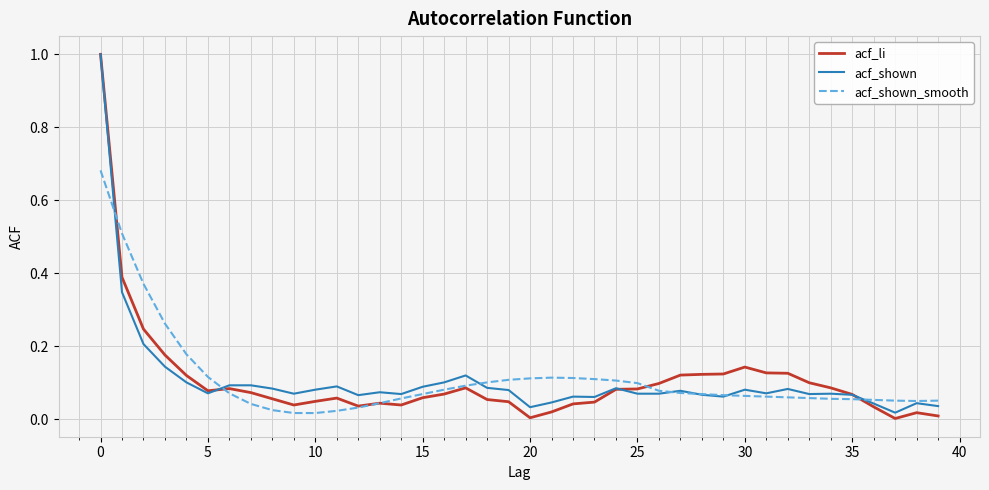

In acf_li, how many points are higher than both neighbors (excluding endpoints)?

6